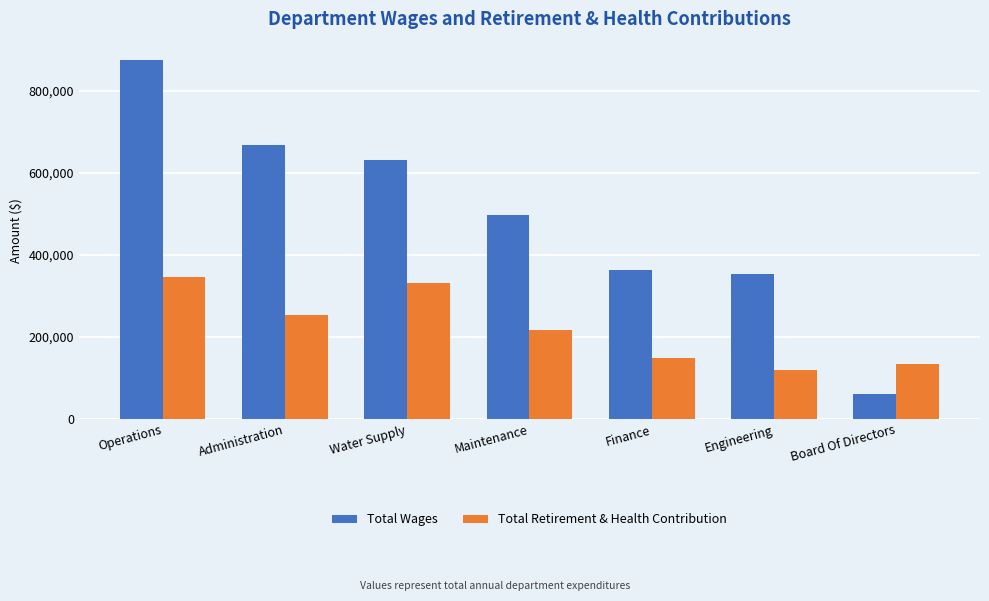

What is the minimum value for Total Wages?

61461